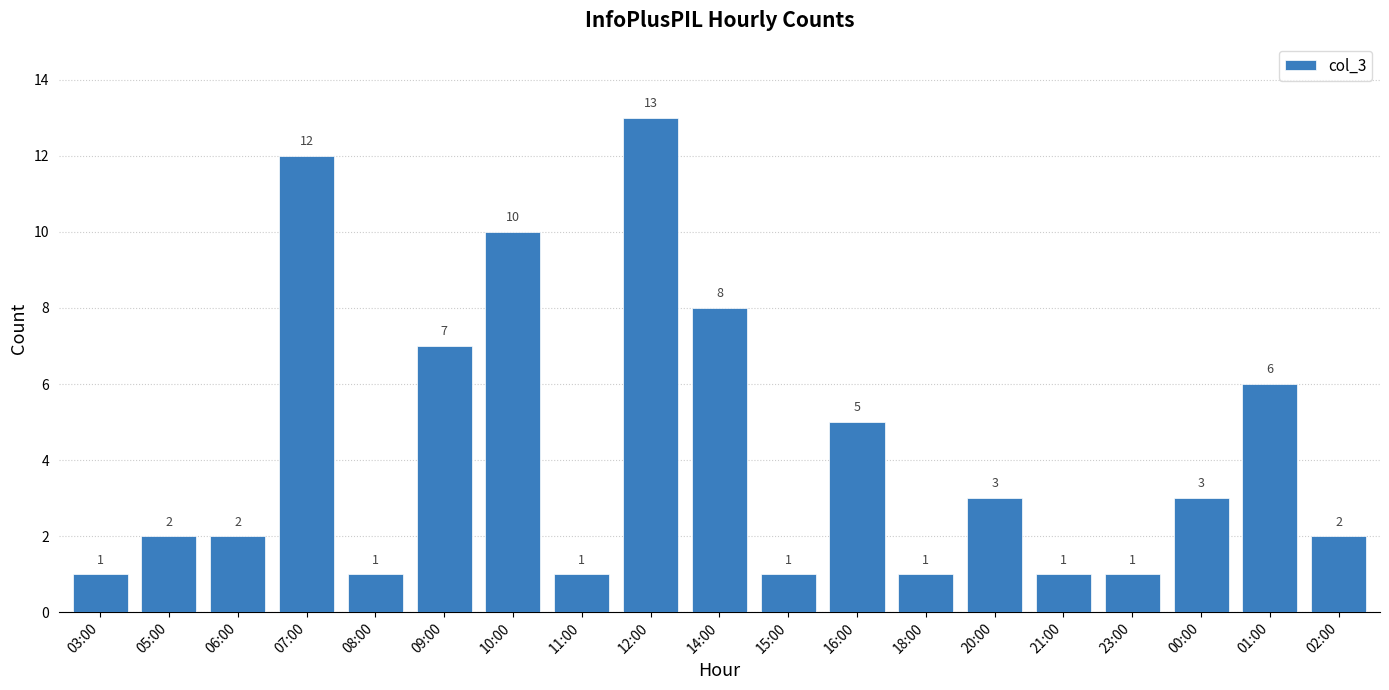

What is the ratio of the value at 00:00 to the value at 16:00?

0.6